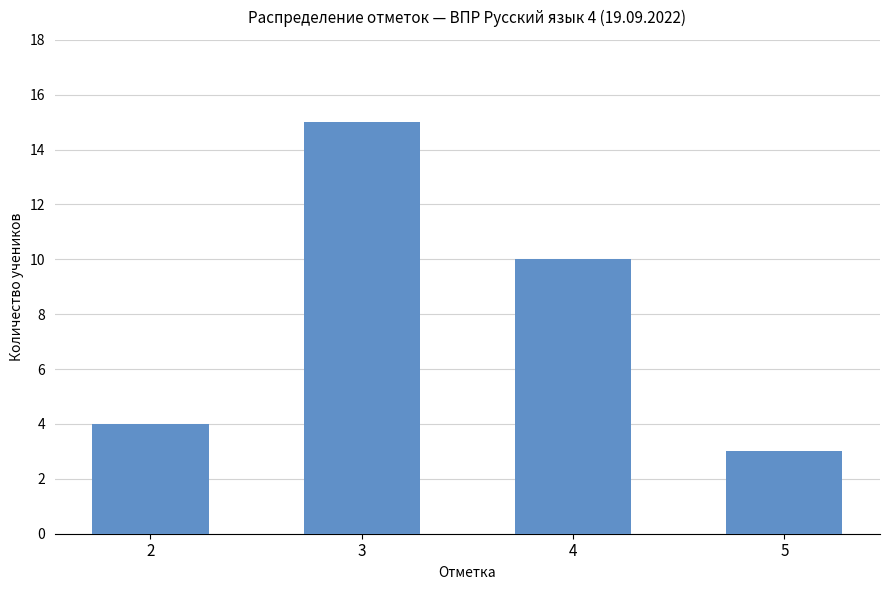

What is the change in value from 2 to 5?

-1